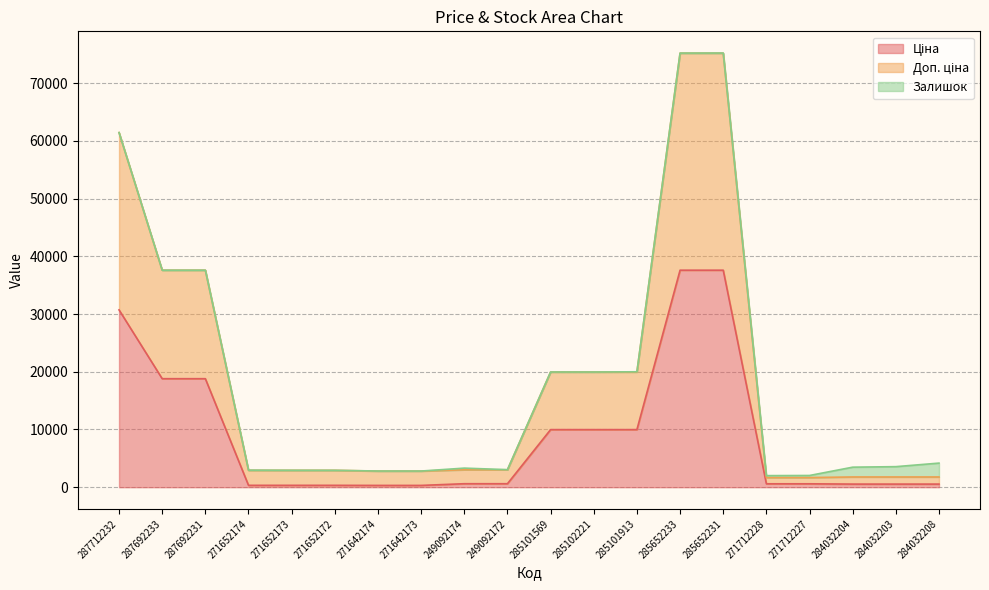

At which label does Ціна first exceed 603?

287712232